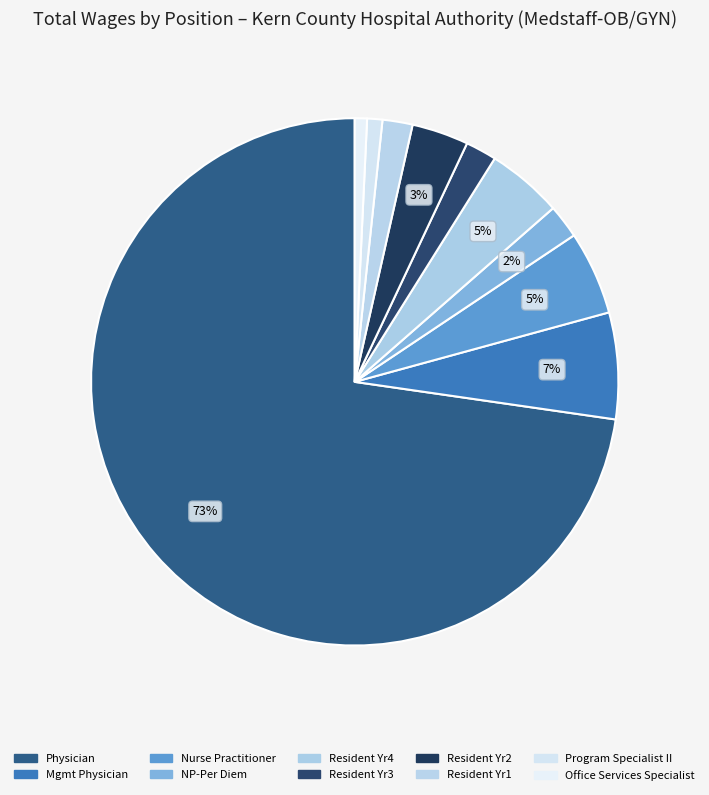

How many slices are in this pie chart?

10